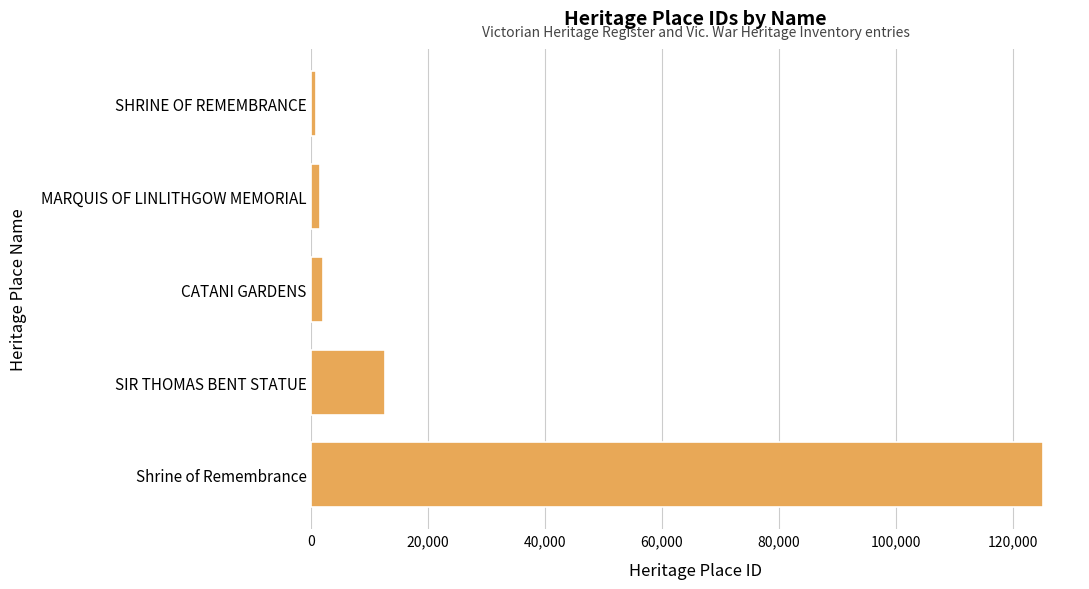

What is the sum of all values?

142199